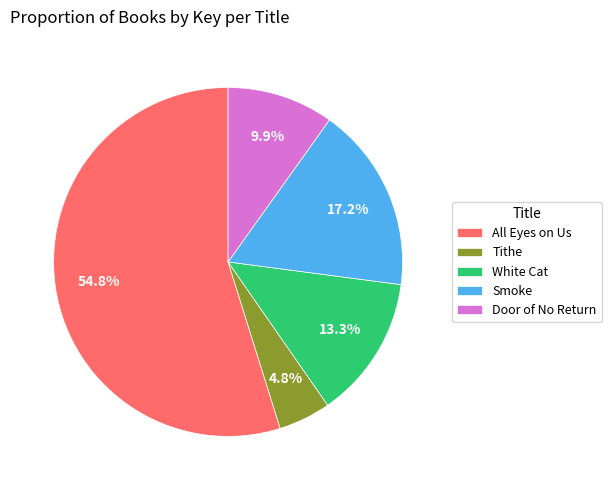

Is it true that All Eyes on Us is 66% of the pie?

False